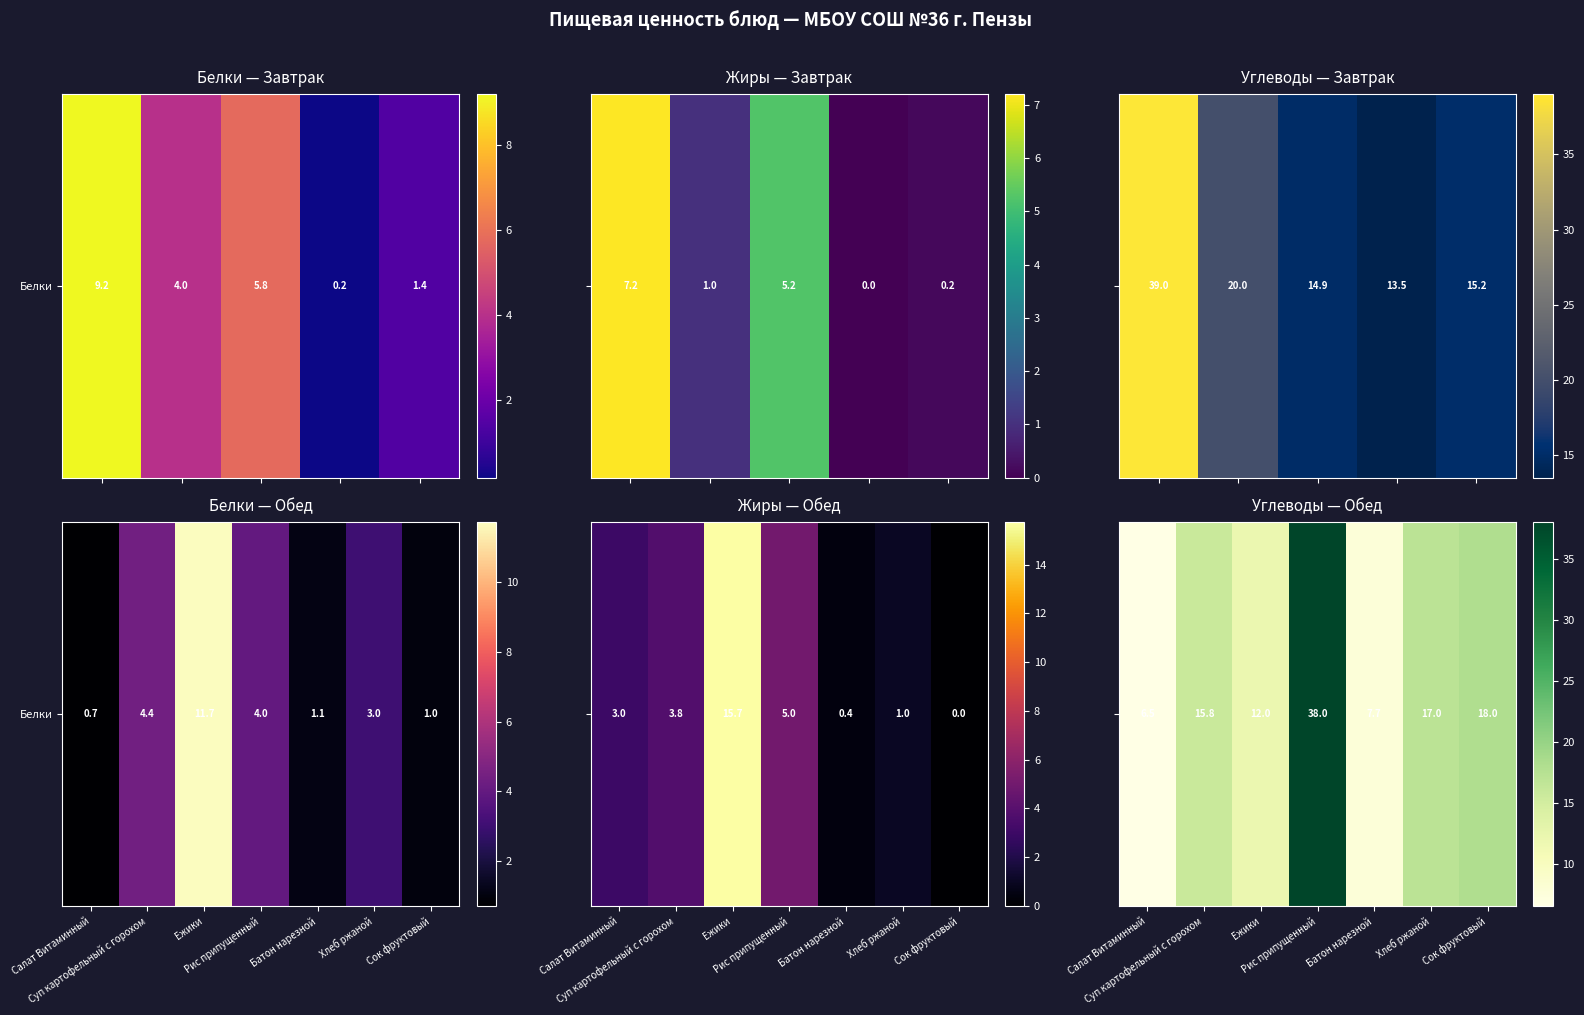

The value at Суп картофельный с горохом is 10.9. True or false?

False